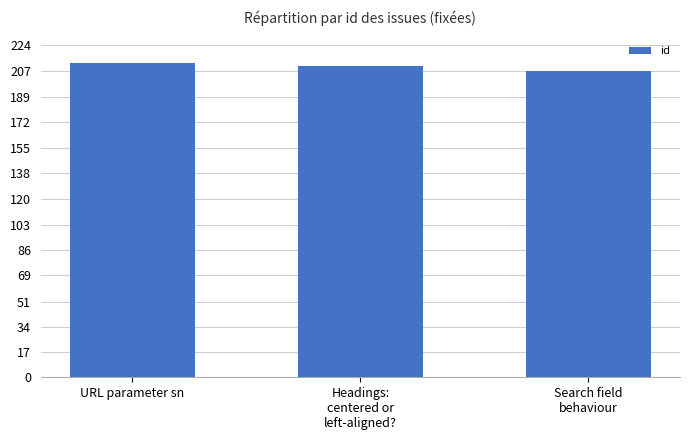

What is the value of the 3rd bar from the left?

207